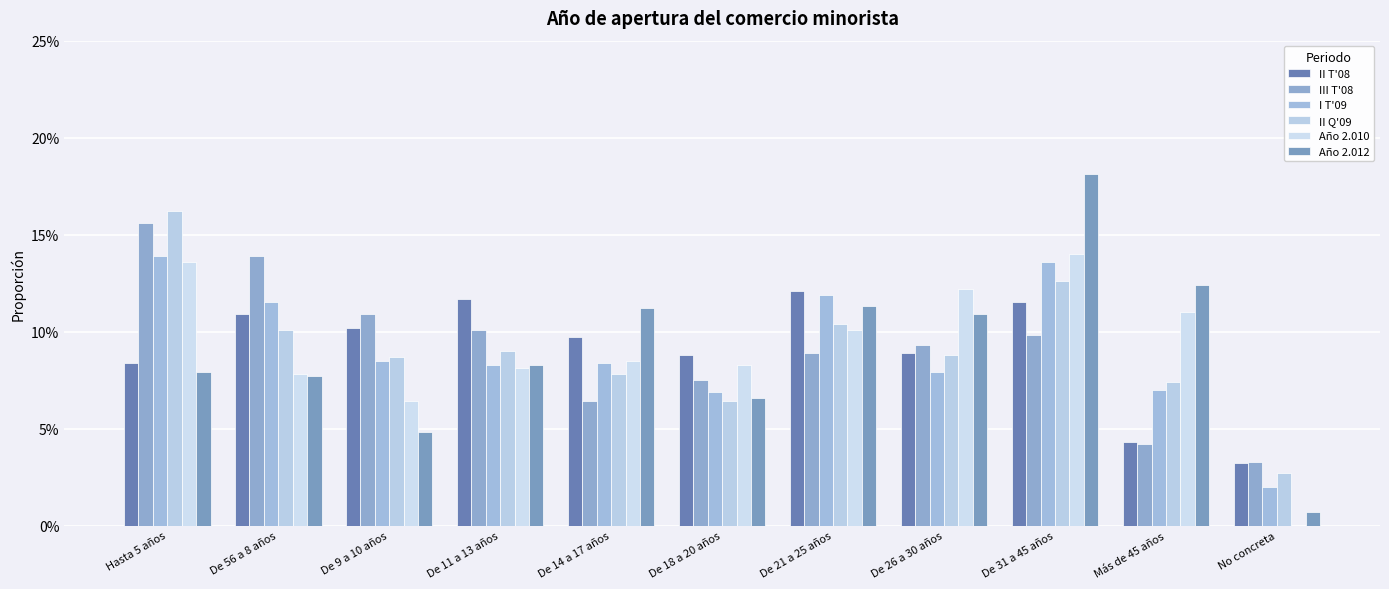

True or false: Año 2.012 has a value of 0.1 at De 18 a 20 años.

False